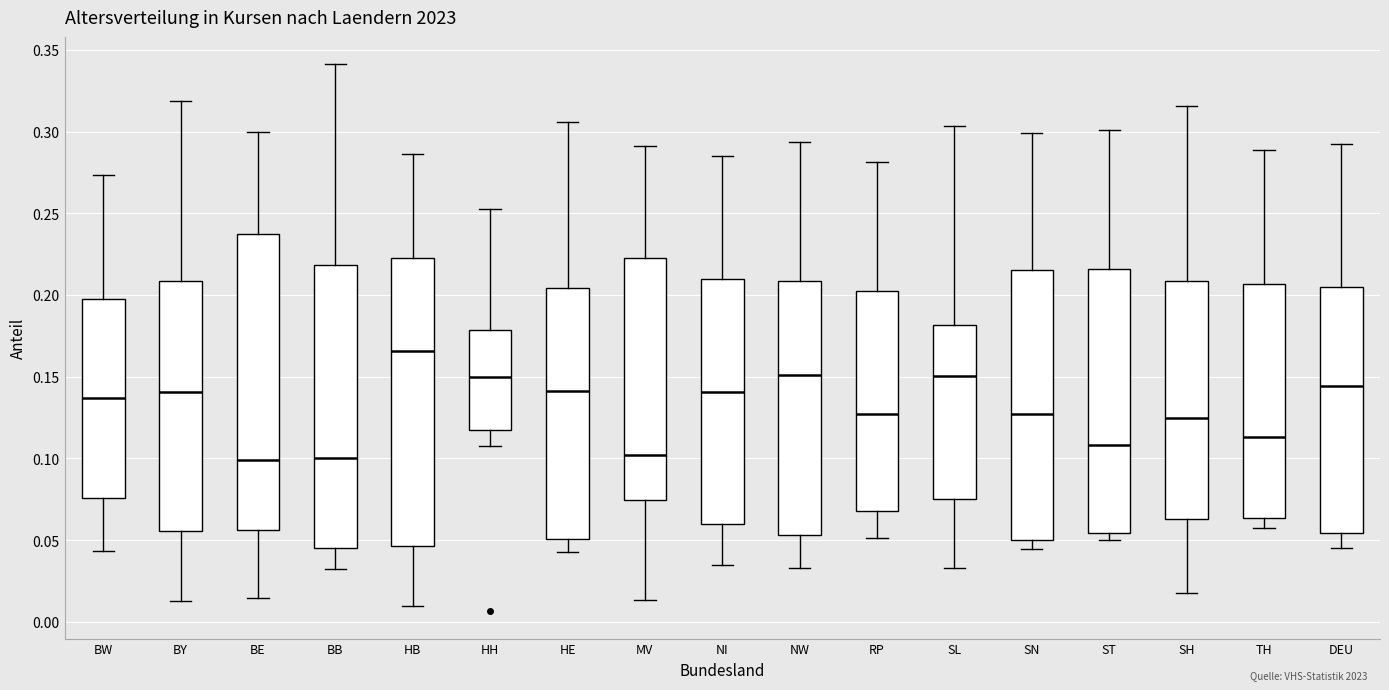

Comparing the boxes themselves (not the whiskers), which one is the tallest?

BE